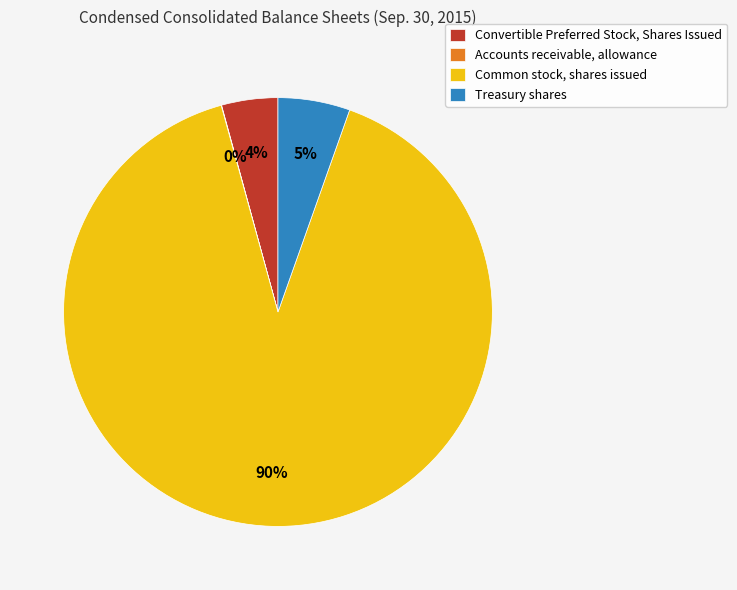

Between Common stock, shares issued and Convertible Preferred Stock, Shares Issued, which is larger?

Common stock, shares issued